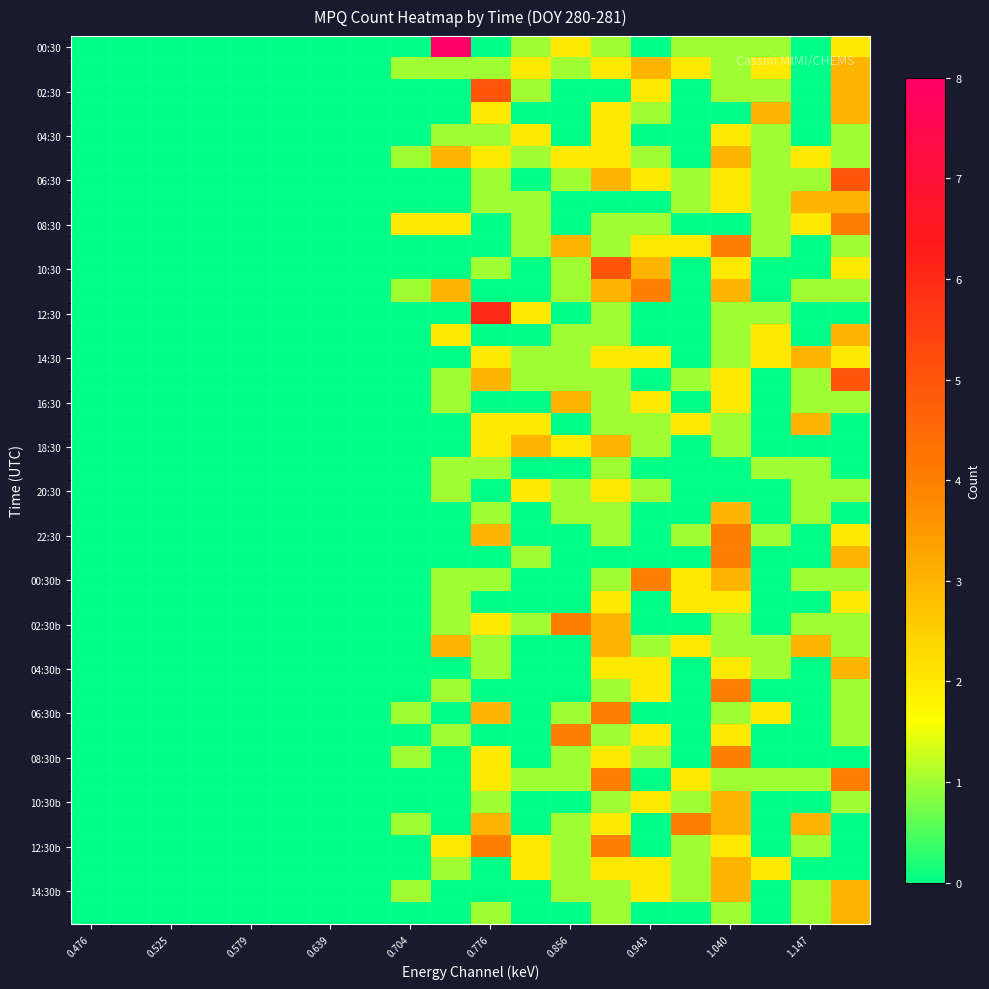

How many data points does each series have?

20